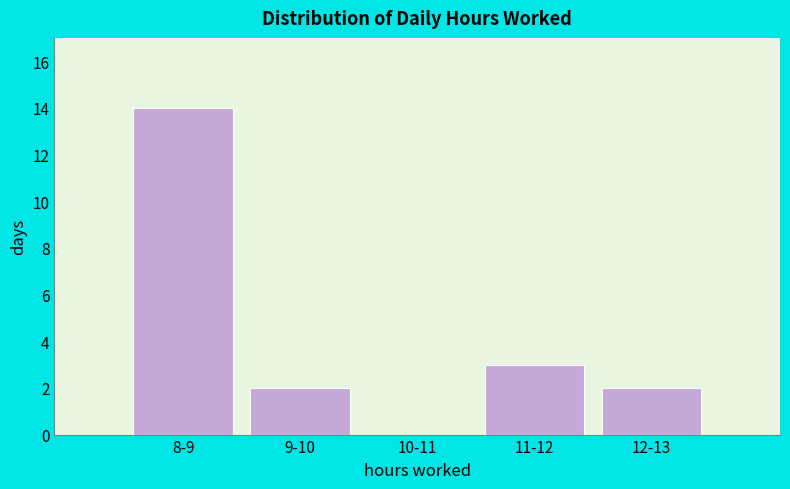

Reading right to left, transcribe all the data shown in this chart.

12-13=2	11-12=3	10-11=0	9-10=2	8-9=14